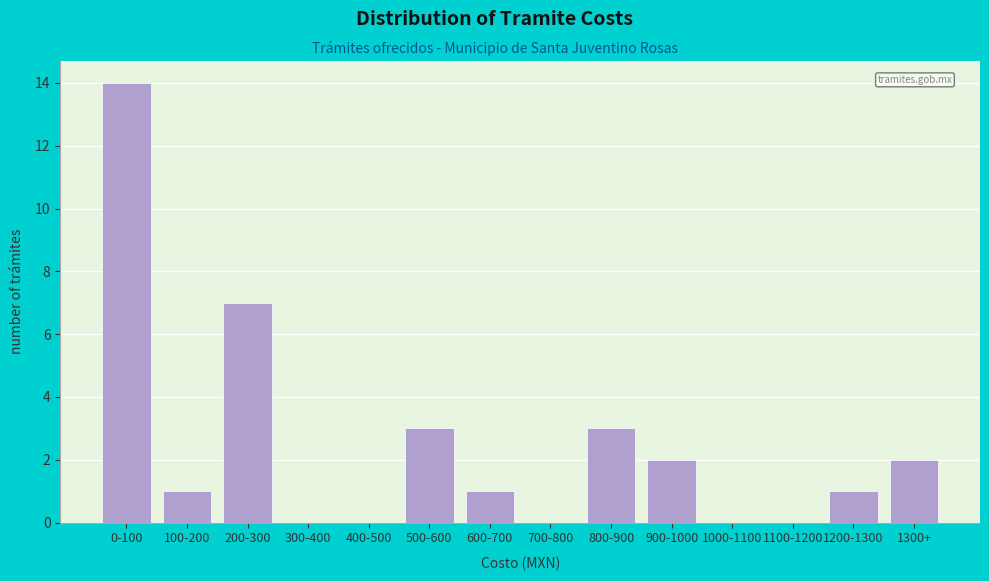

Reading left to right, what are all the values shown in this chart?

0-100=14	100-200=1	200-300=7	300-400=0	400-500=0	500-600=3	600-700=1	700-800=0	800-900=3	900-1000=2	1000-1100=0	1100-1200=0	1200-1300=1	1300+=2